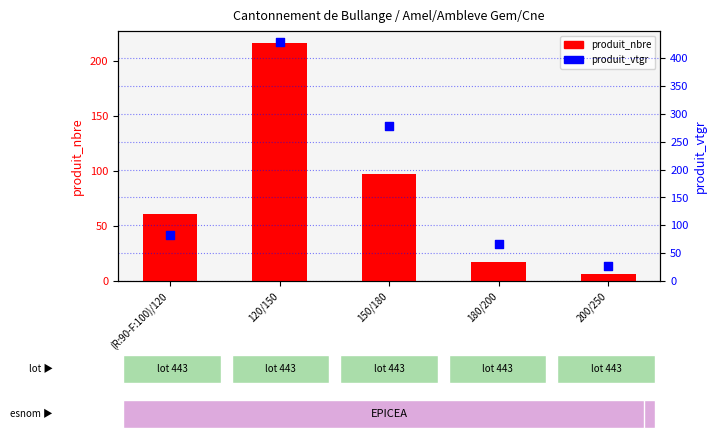

Which series has the largest Y range (max minus min)?

produit_vtgr